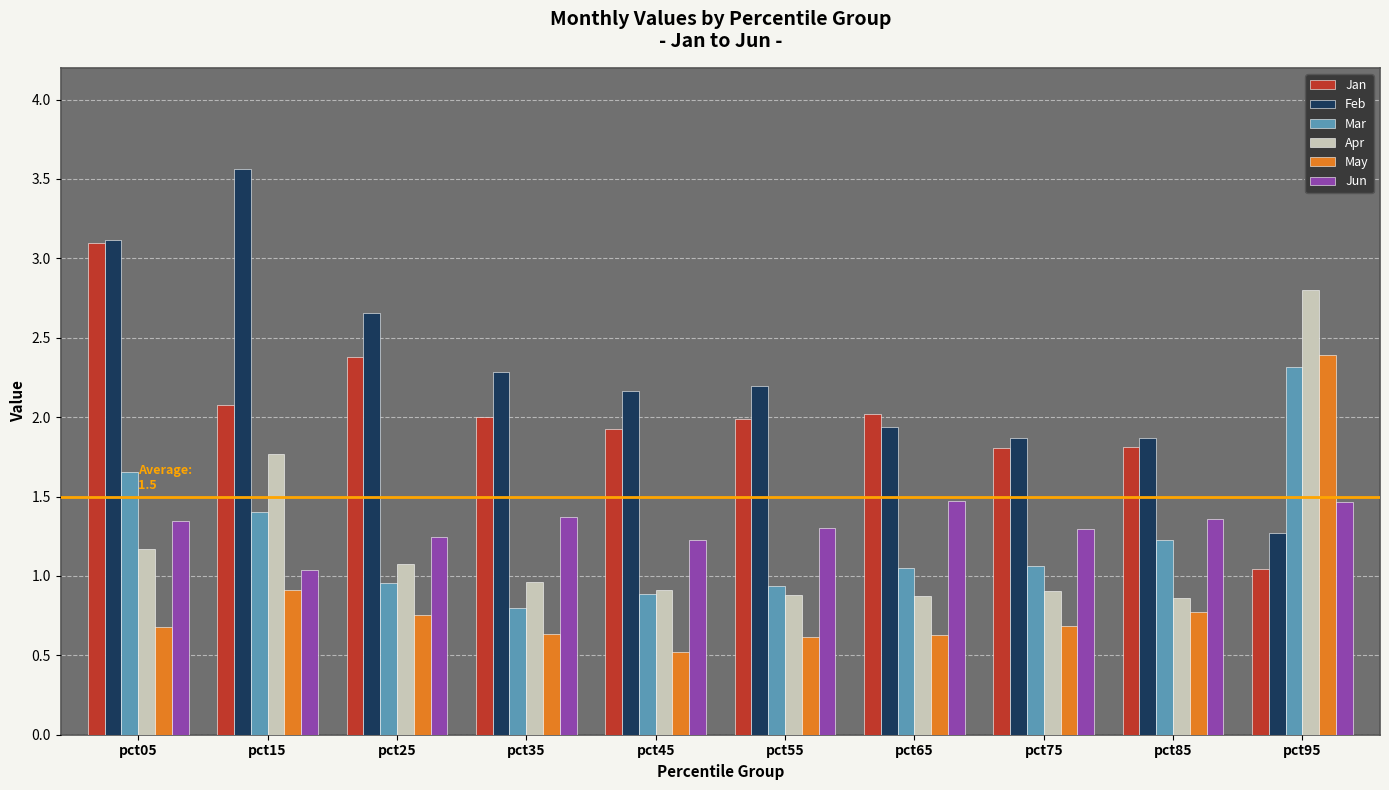

Where is Jun nearest to the value 1?

pct15